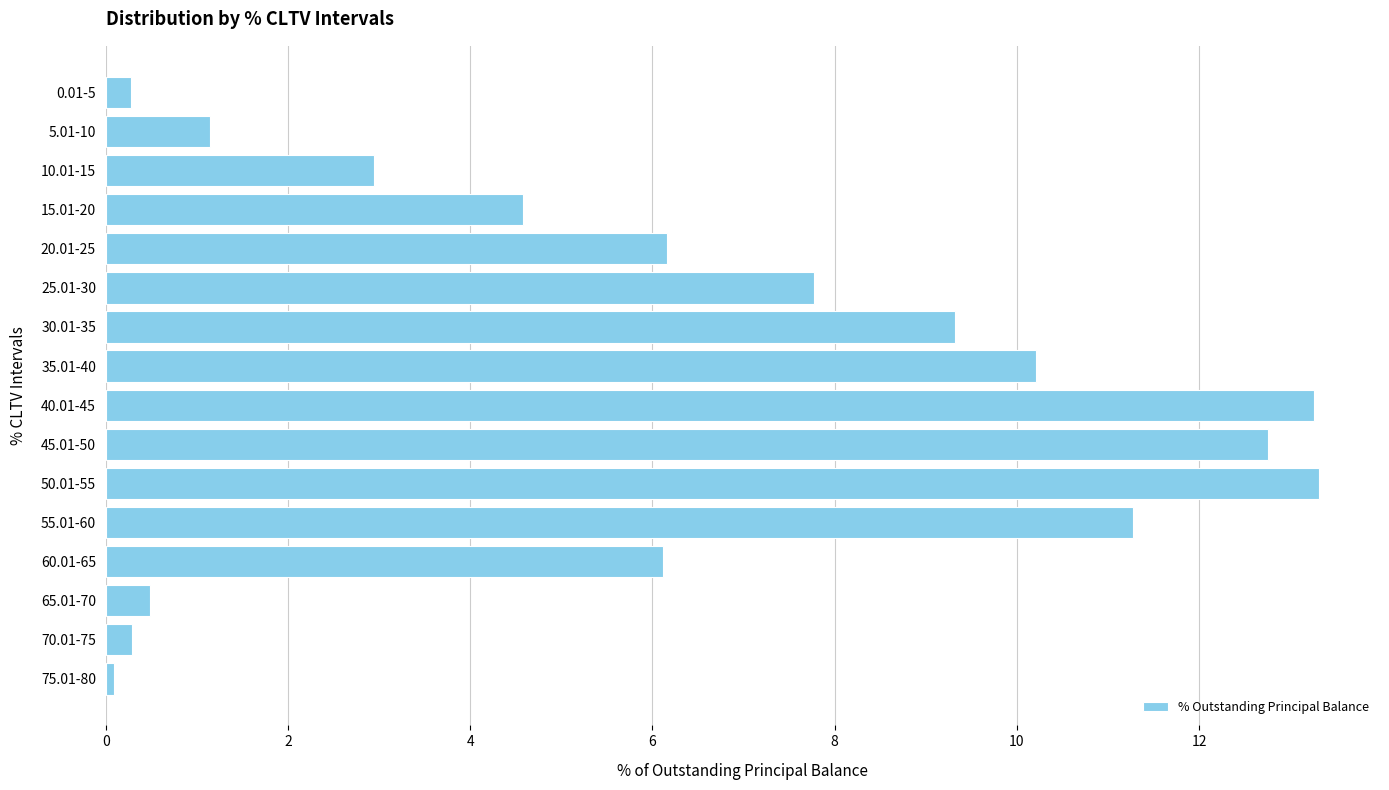

The chart shows a value of 3.1 at 15.01-20. True or false?

False